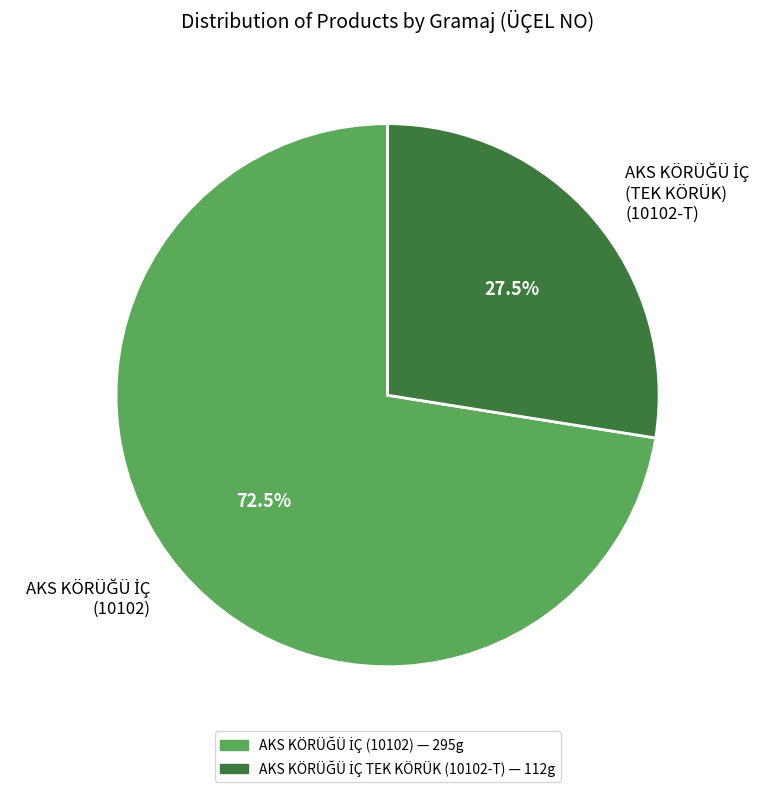

Count the number of slices in the pie.

2